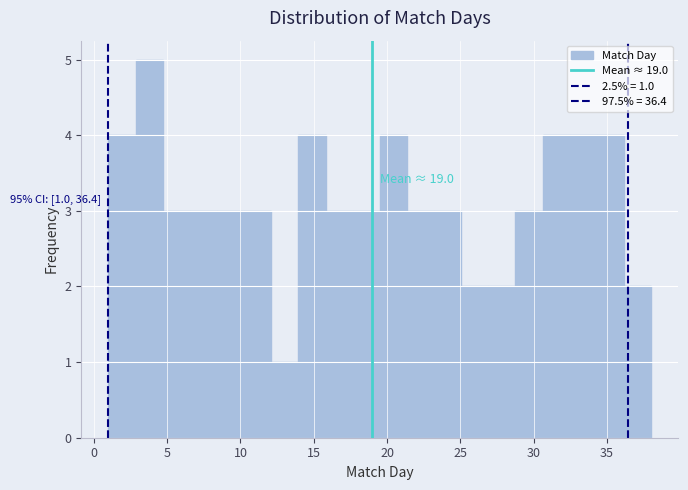

Read against the x-axis, roughly where is the centre of the tallest bar?

4.0